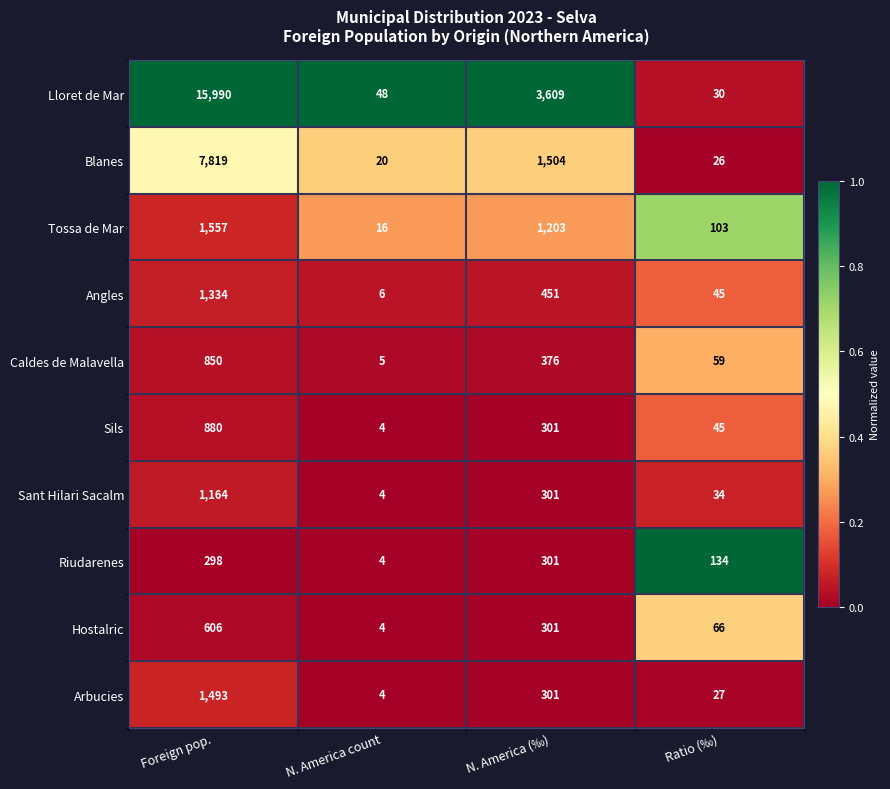

The Riudarenes series shows 63 at Ratio (‰). True or false?

False